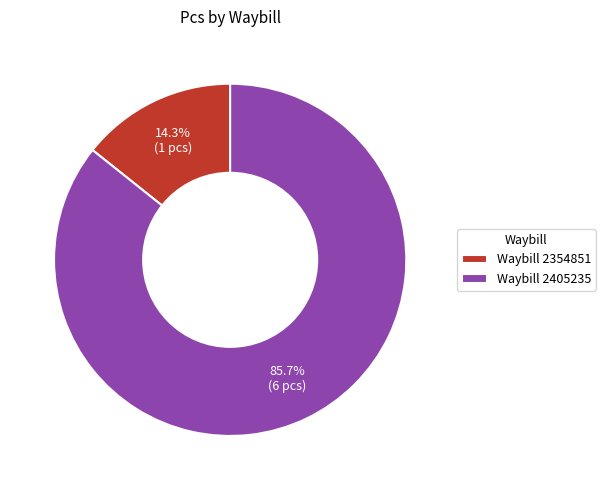

How many slices are in this pie chart?

2